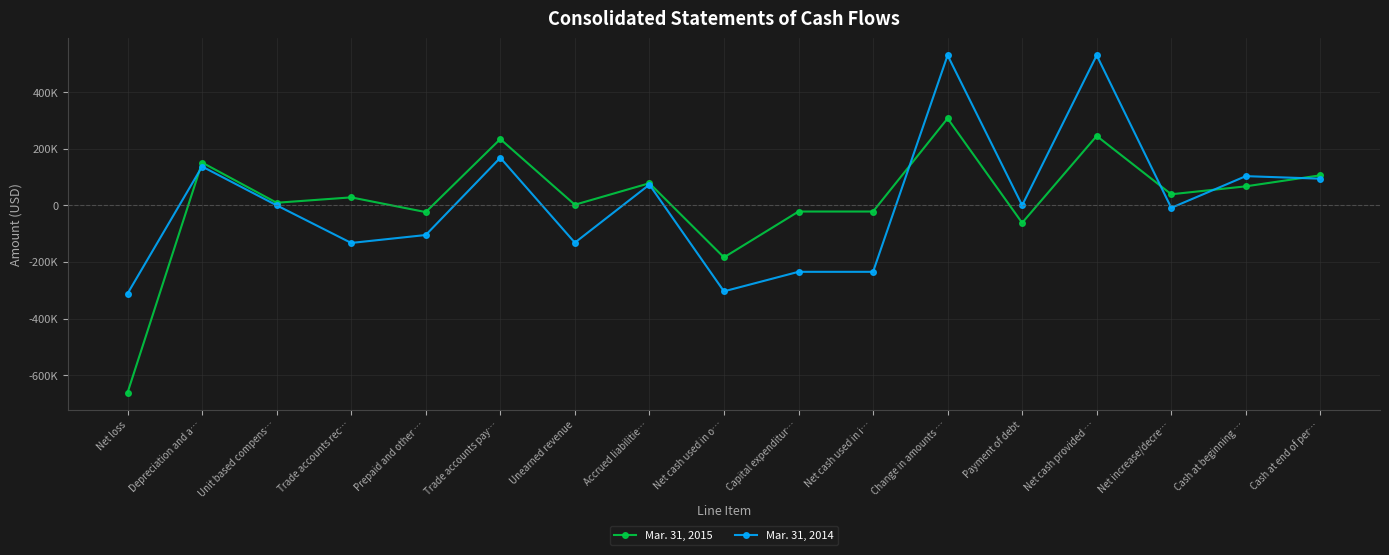

How many intersections are there between Mar. 31, 2014 and Mar. 31, 2015?

5